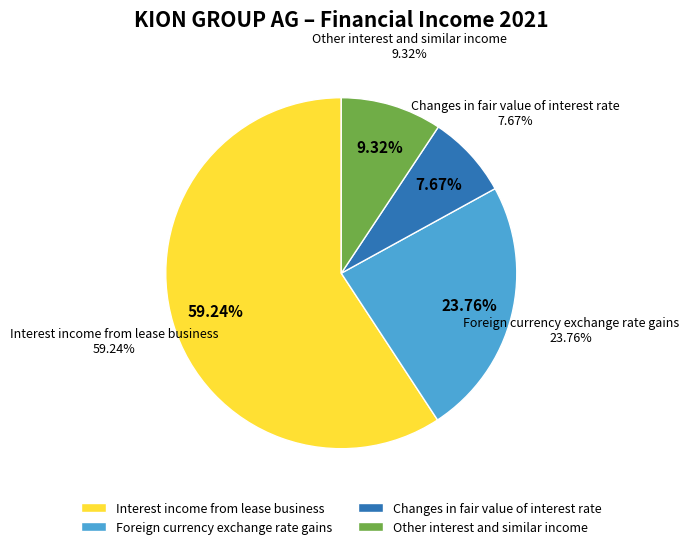

The Foreign currency exchange rate gains slice represents 15% of the pie. True or false?

False